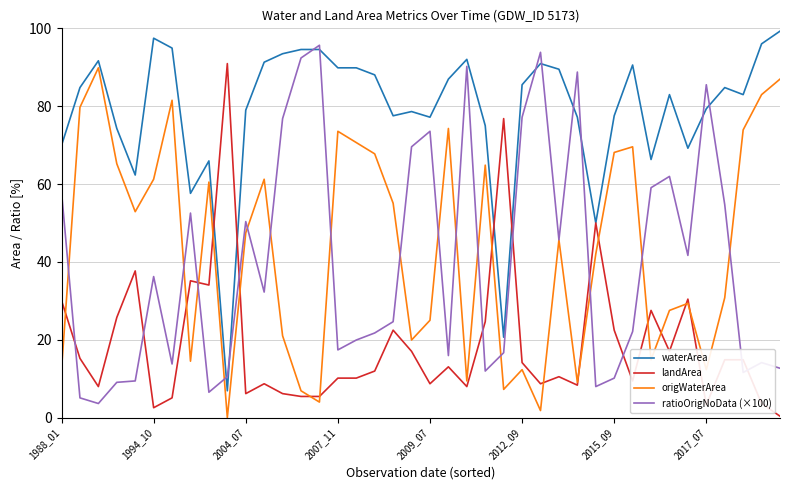

What is the maximum value shown in the chart?

99.3